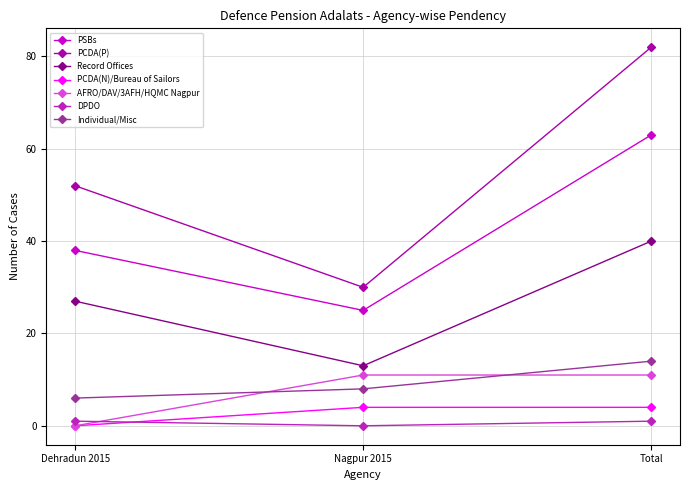

Reading right to left, extract all data points from this chart.

PSBs: Total=63	Nagpur 2015=25	Dehradun 2015=38
PCDA(P): Total=82	Nagpur 2015=30	Dehradun 2015=52
Record Offices: Total=40	Nagpur 2015=13	Dehradun 2015=27
PCDA(N)/Bureau of Sailors: Total=4	Nagpur 2015=4	Dehradun 2015=0
AFRO/DAV/3AFH/HQMC Nagpur: Total=11	Nagpur 2015=11	Dehradun 2015=0
DPDO: Total=1	Nagpur 2015=0	Dehradun 2015=1
Individual/Misc: Total=14	Nagpur 2015=8	Dehradun 2015=6